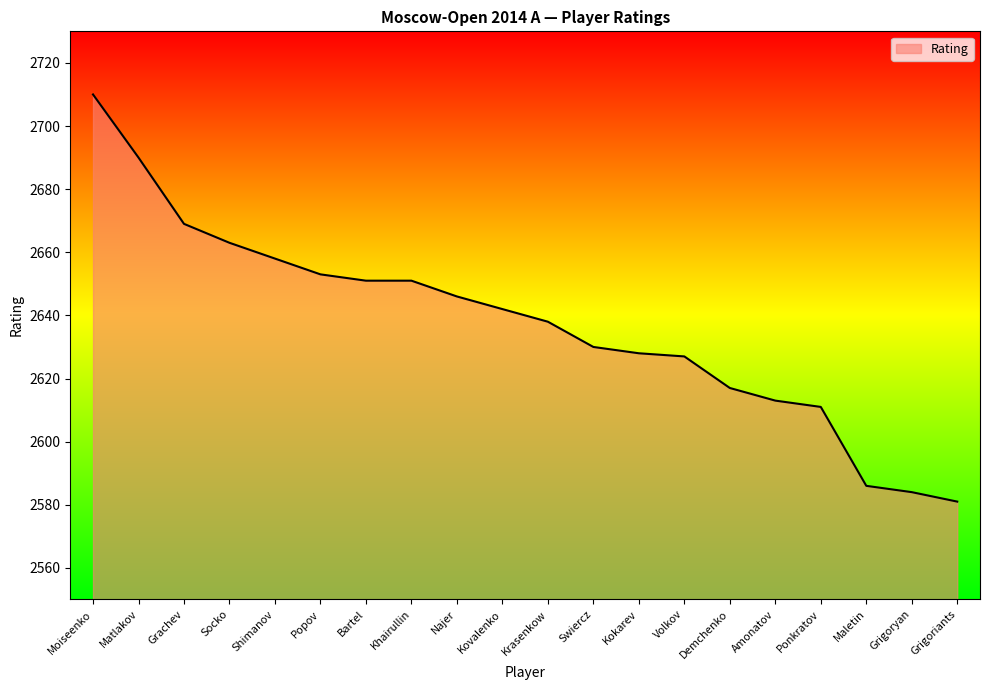

What is the maximum value shown in the chart?

2710